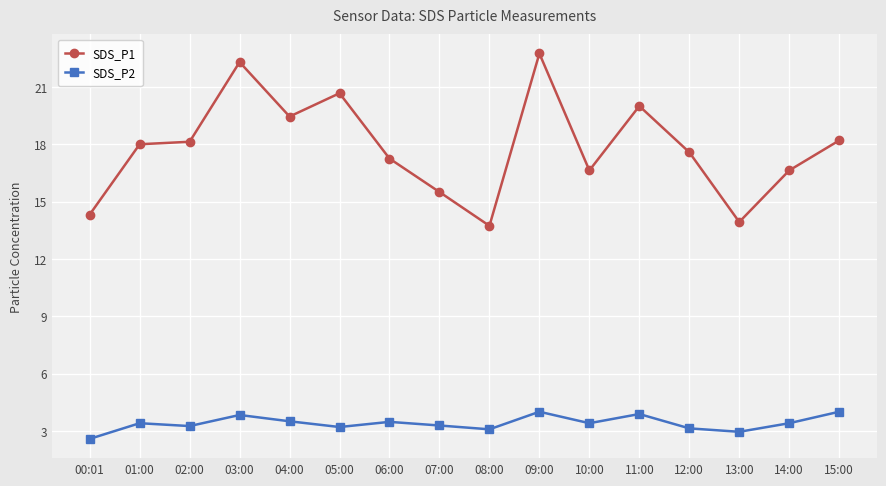

What is the approximate value of SDS_P2 at 06:00?

3.5